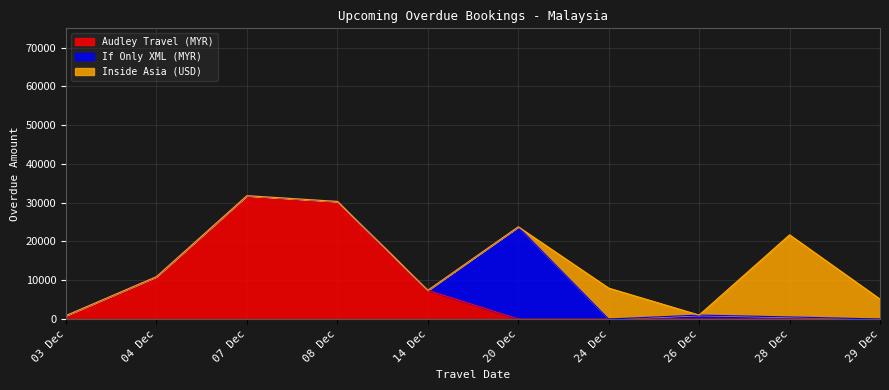

What is the average value of the If Only XML (MYR) series?

4225.3